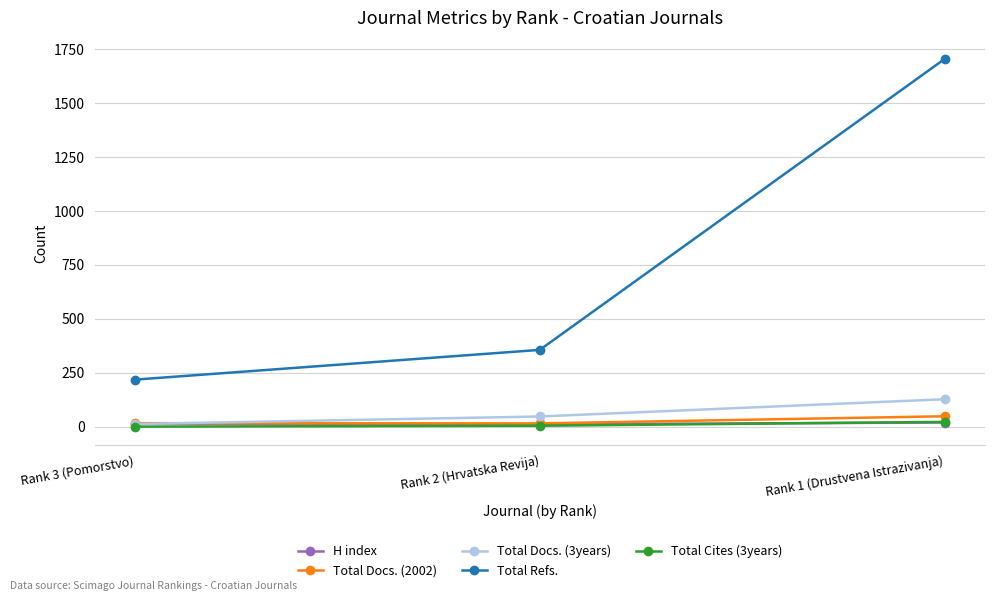

What is the difference between the maximum and minimum values in the Total Refs. series?

1487